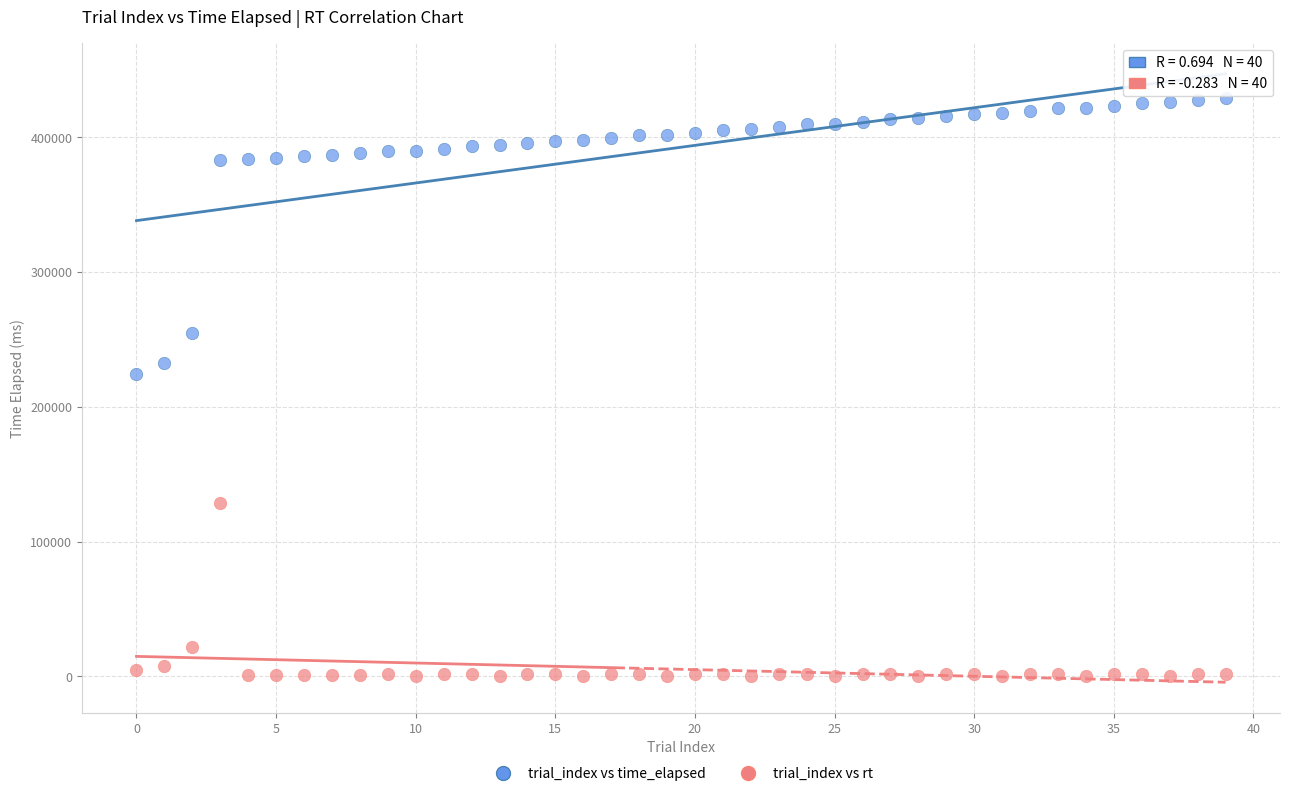

In the trial_index vs rt series, what Y value is closest to 64522?

22123